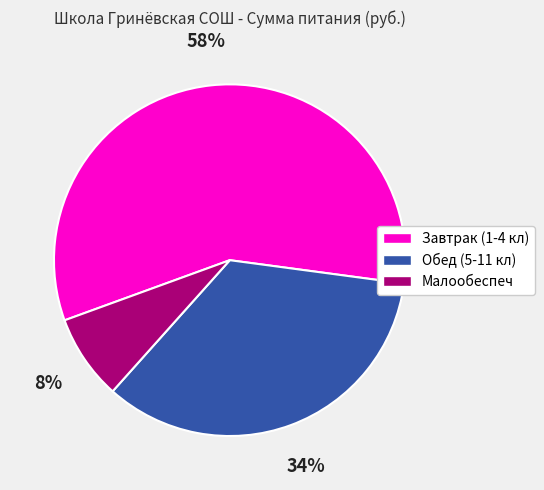

Does Малообеспеч represent more than half of the total?

No